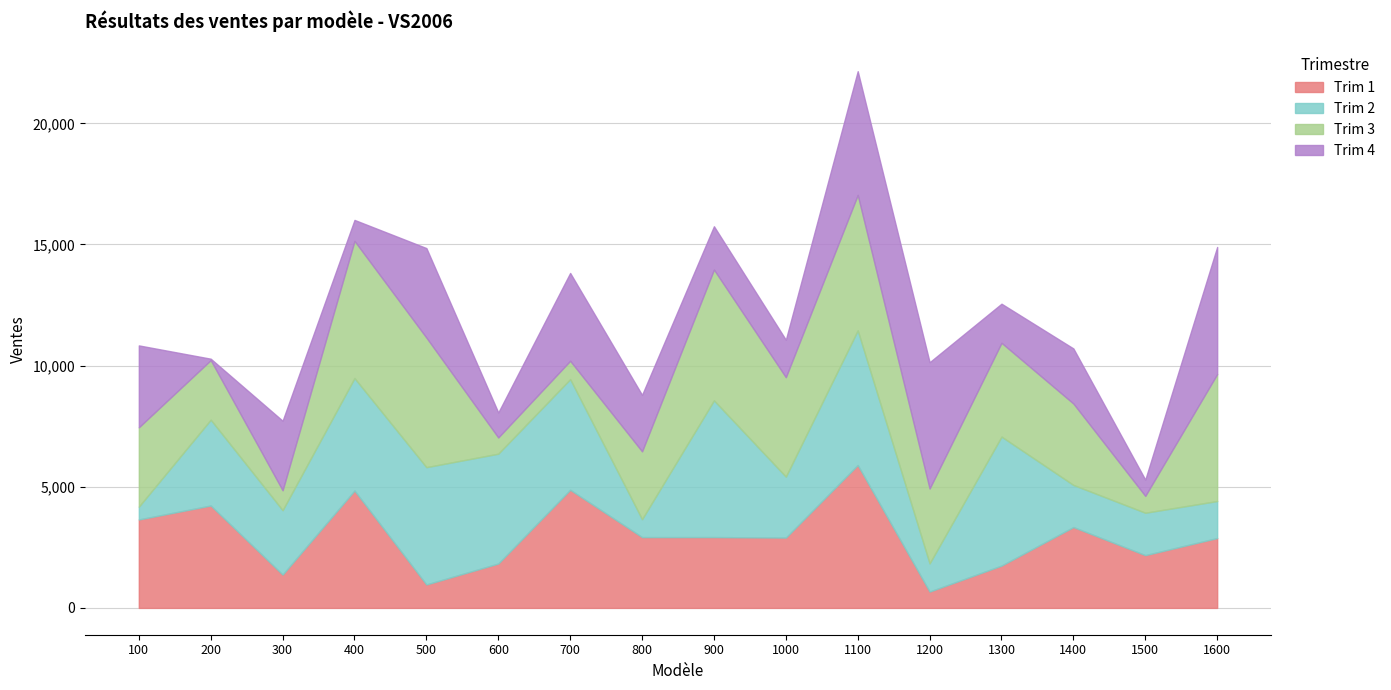

What are all the series names shown in the legend?

Trim 1, Trim 2, Trim 3, Trim 4